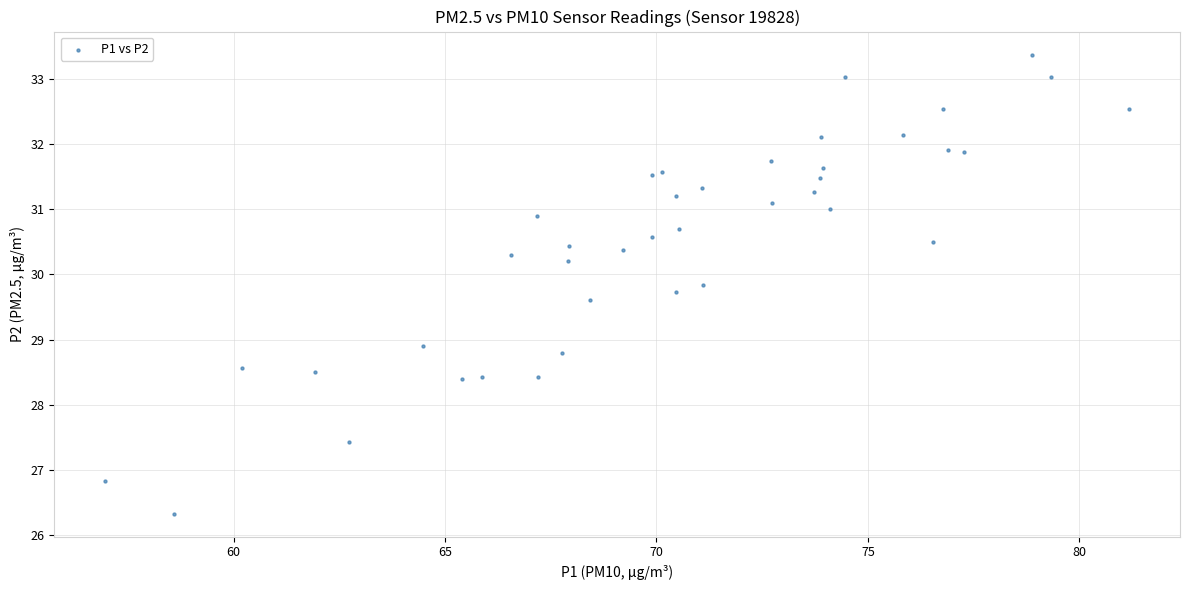

What Y value in the scatter plot is closest to 29?

28.9